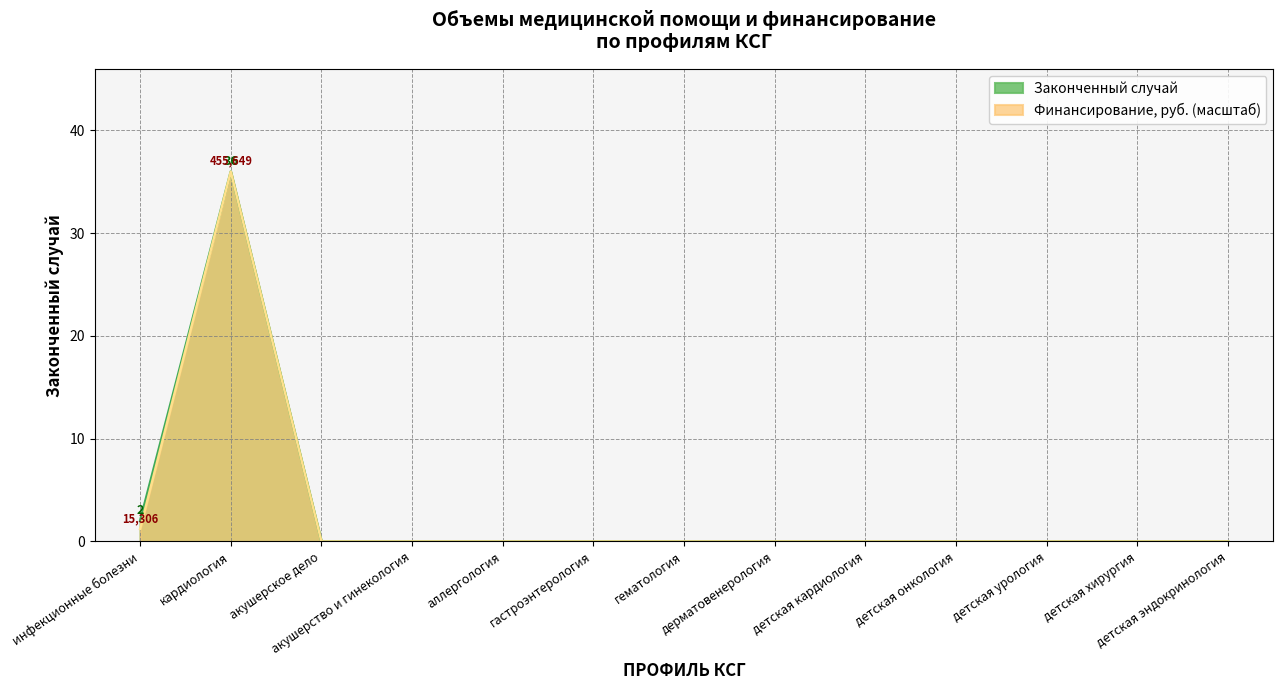

The value of Законченный случай at инфекционные болезни is 2.0. True or false?

True